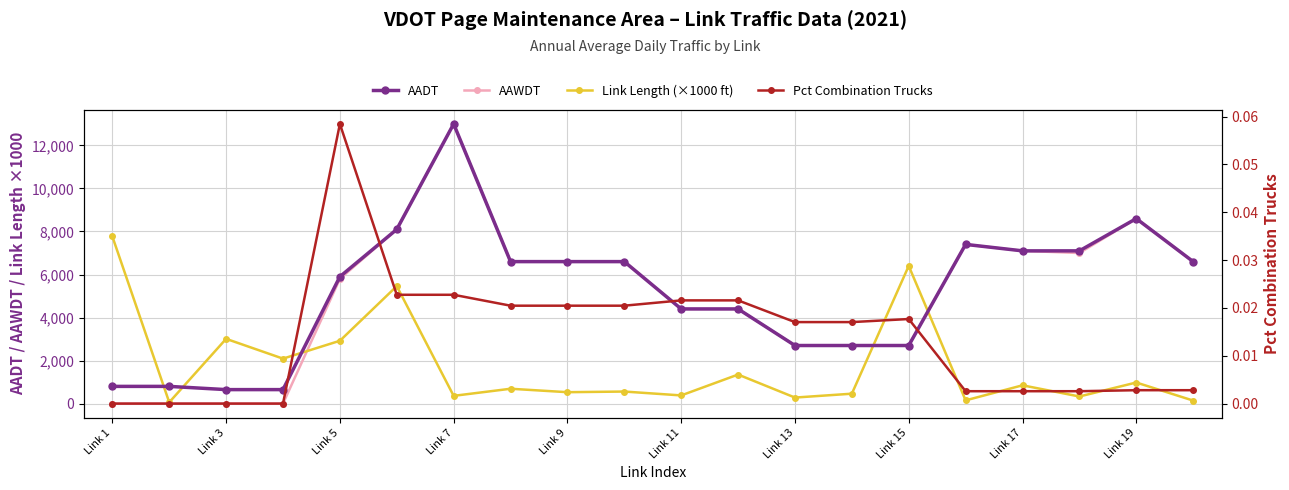

What are all the series names shown in the legend?

AADT, AAWDT, Link Length (×1000 ft), Pct Combination Trucks